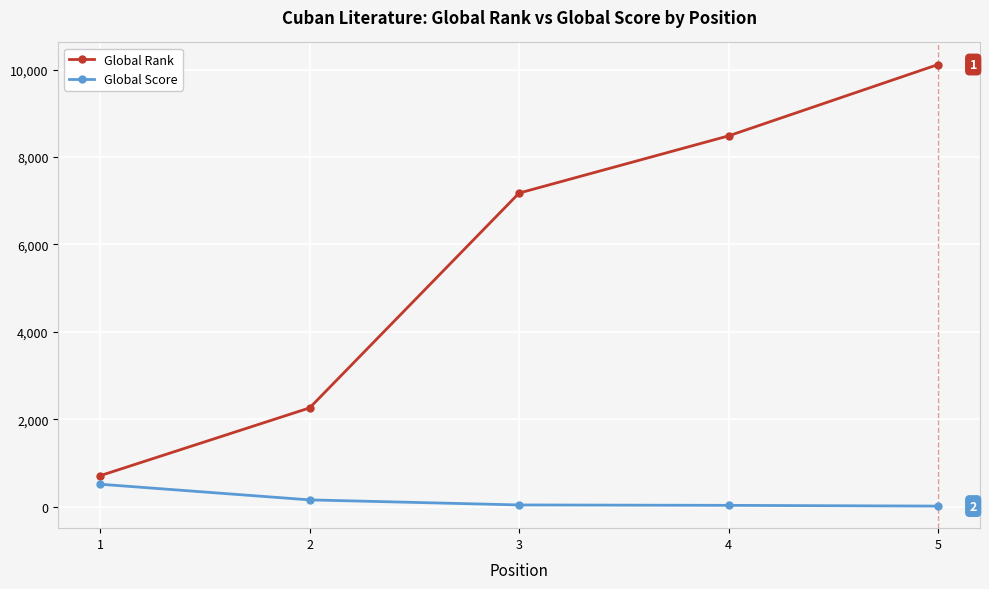

Where is Global Score nearest to the value 269?

2